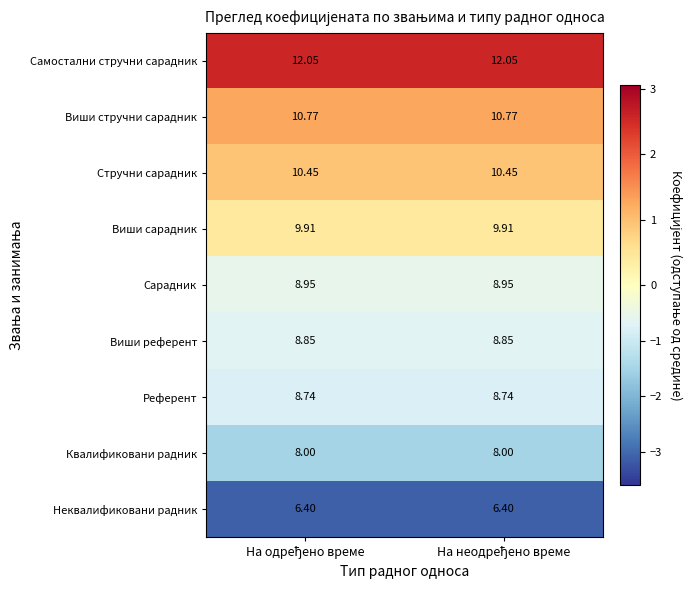

Which series has the largest total across all categories?

Самостални стручни сарадник